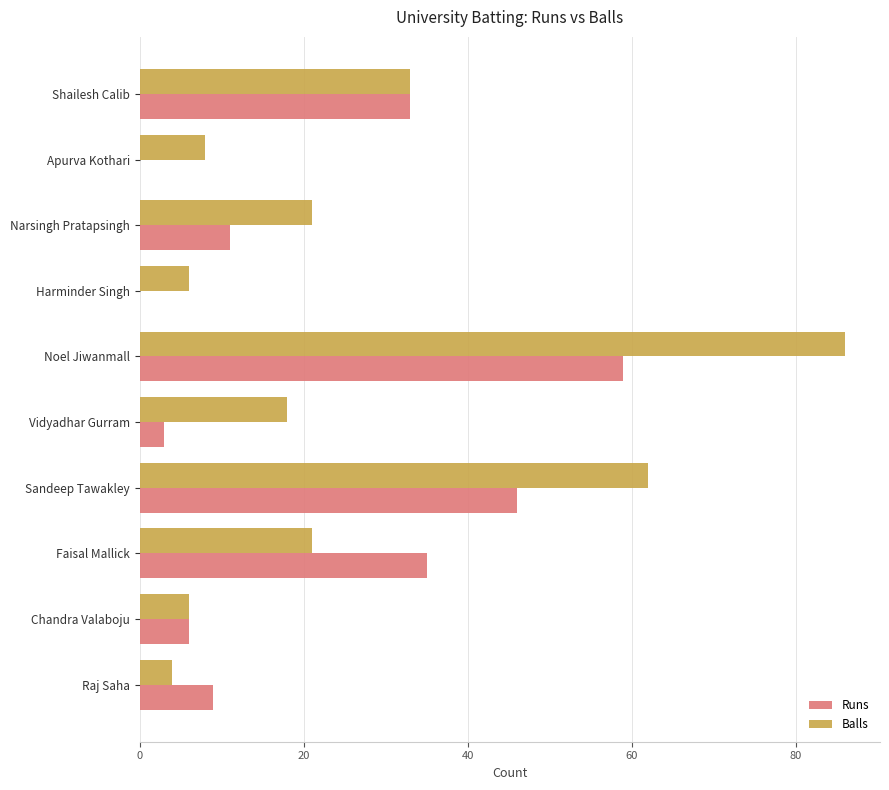

How many categories are shown in the chart?

10